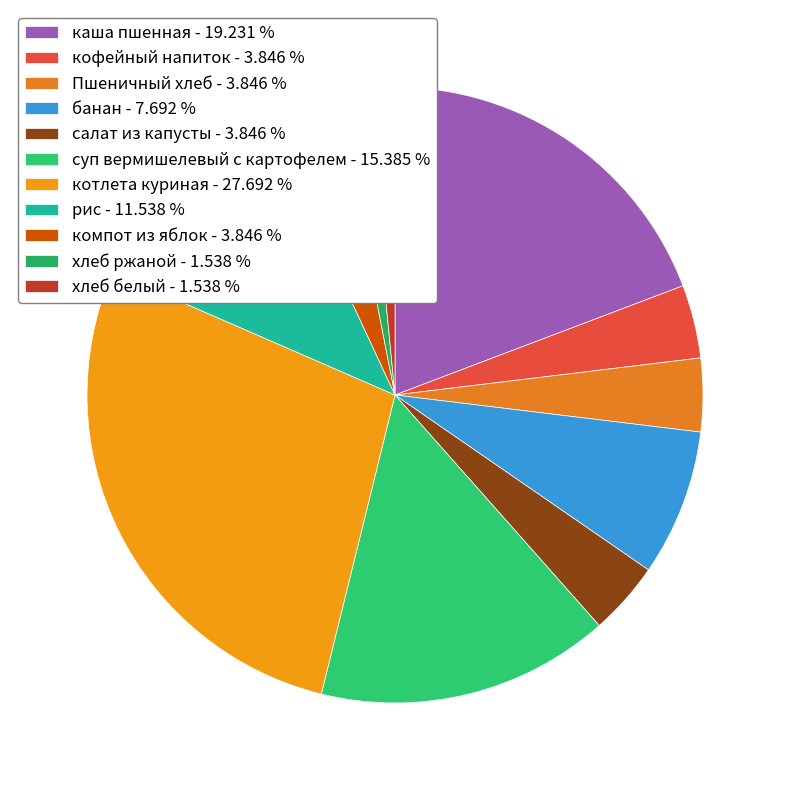

True or false: компот из яблок accounts for 10% of the total.

False